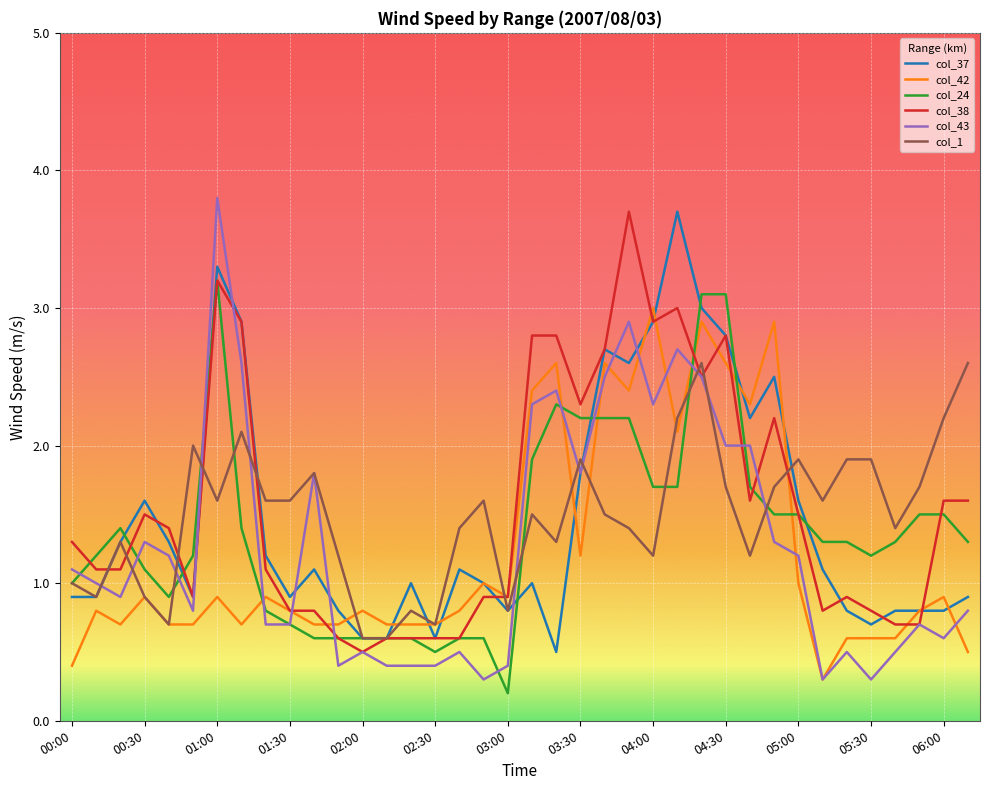

What is the highest value of the col_38 series?

3.7